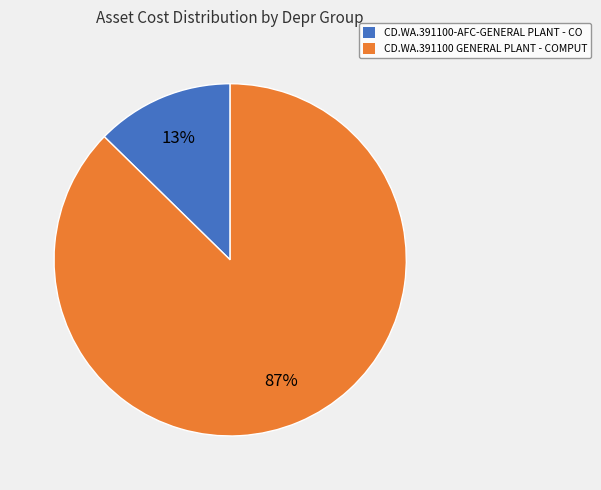

To the nearest percent, what is the combined percentage of CD.WA.391100-AFC-GENERAL PLANT - CO and CD.WA.391100 GENERAL PLANT - COMPUT?

100%